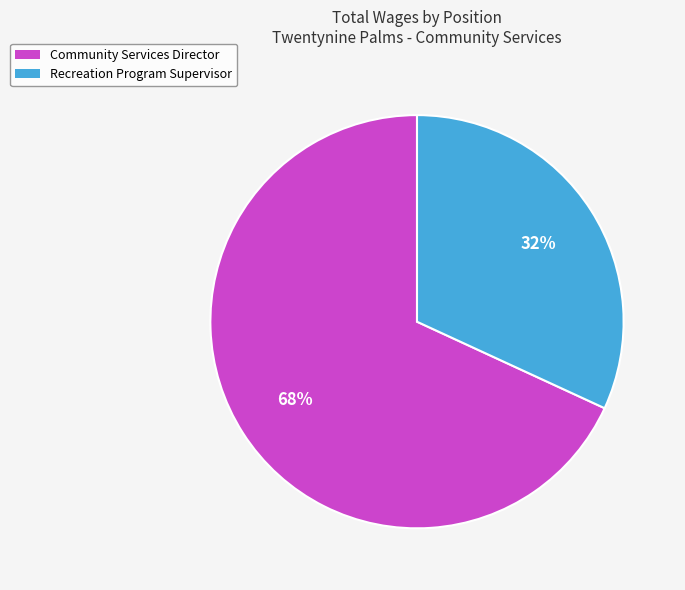

True or false: Recreation Program Supervisor accounts for 32% of the total.

True